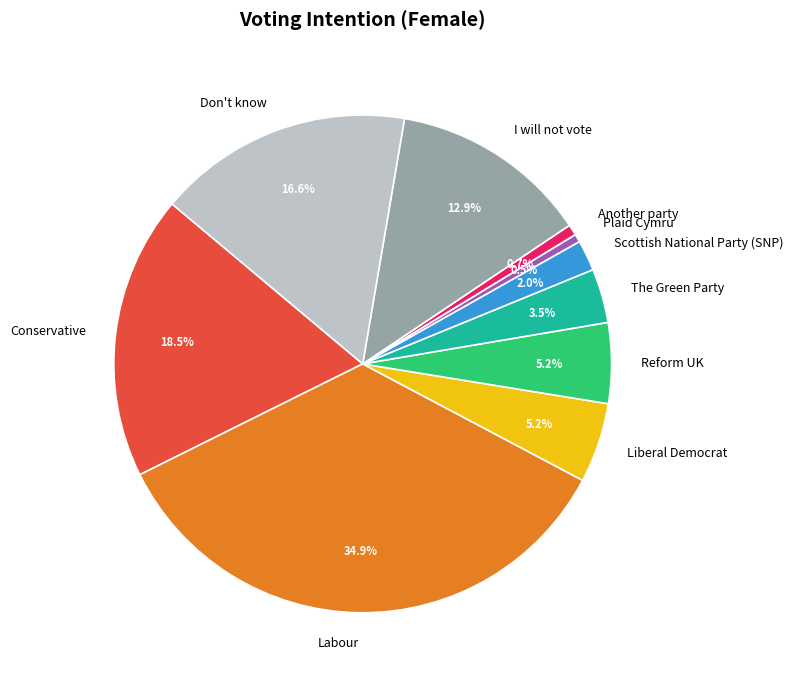

True or false: Reform UK accounts for 1% of the total.

False